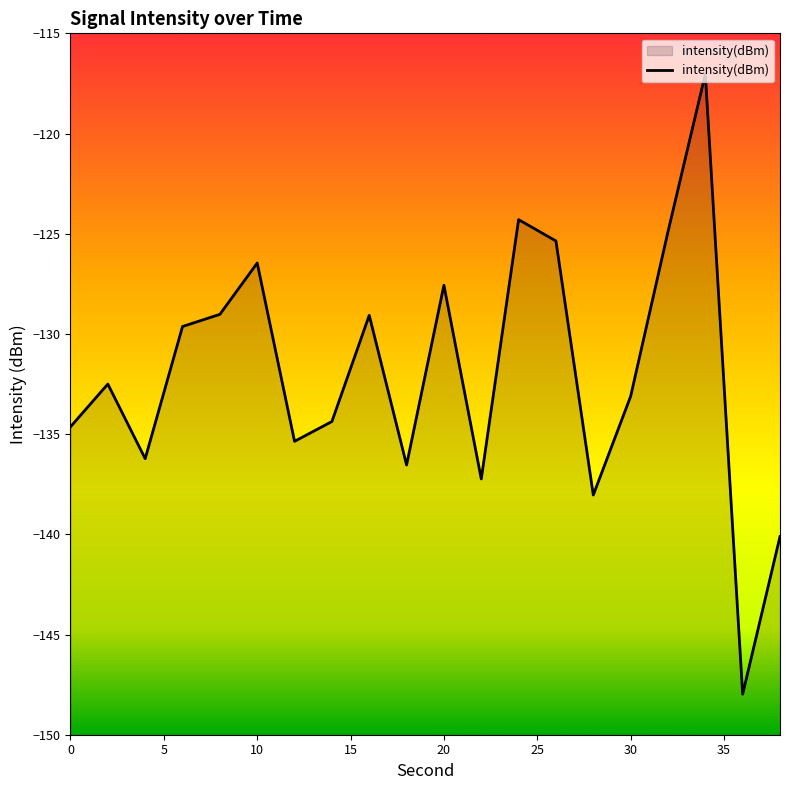

What is the minimum value shown in the chart?

-148.0